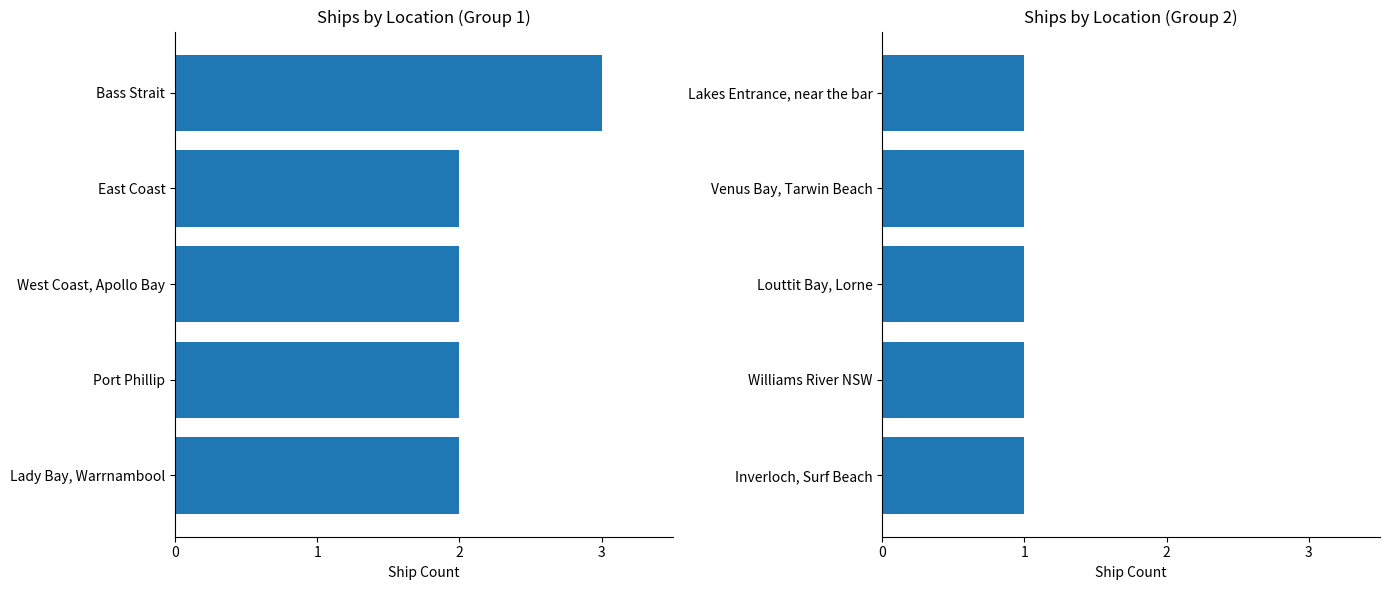

What is the label of the 10th bar from the left?

Inverloch, Surf Beach